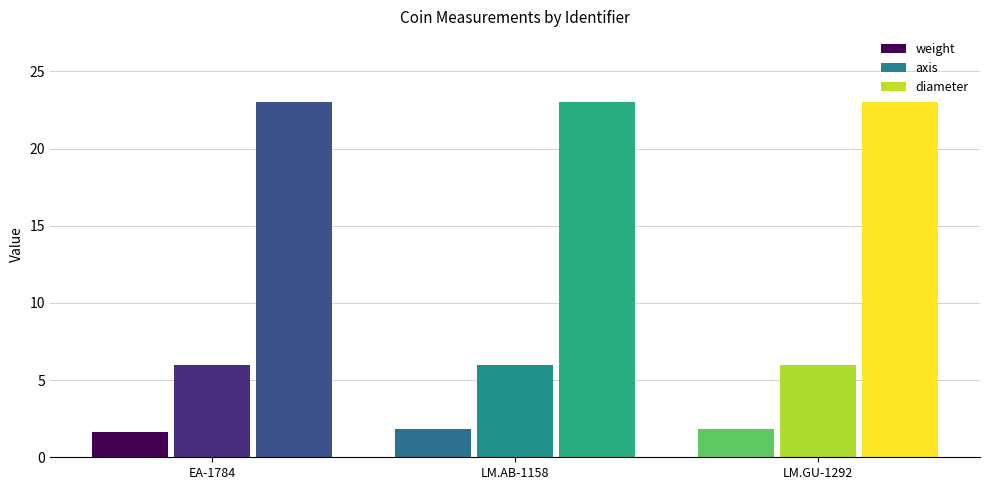

Which series has the largest total across all categories?

diameter